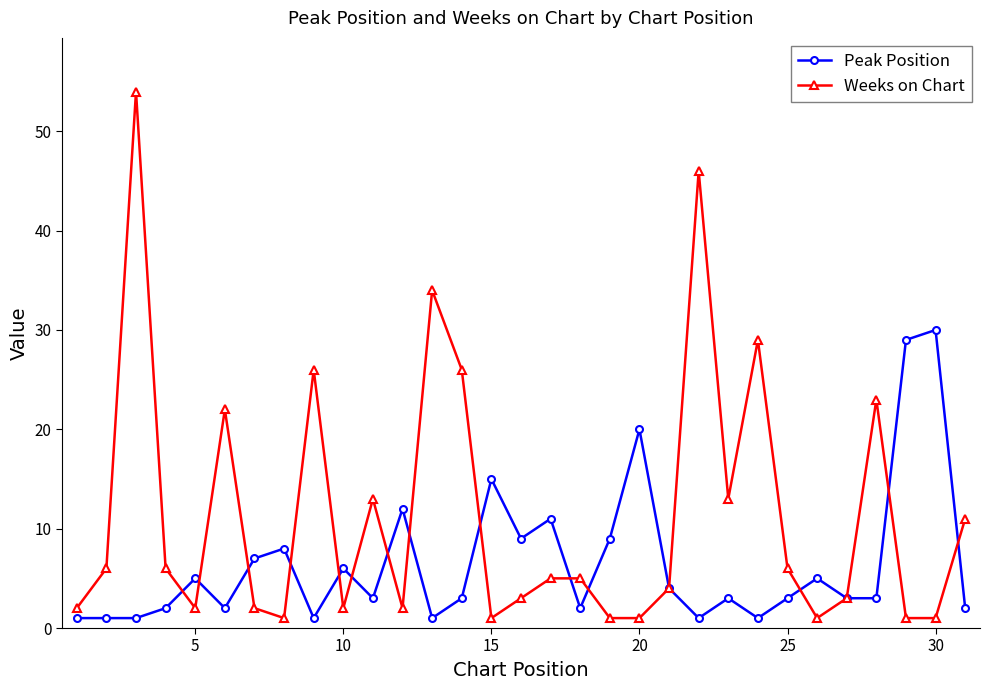

After their last crossing, which series has the higher values: Peak Position or Weeks on Chart?

Weeks on Chart